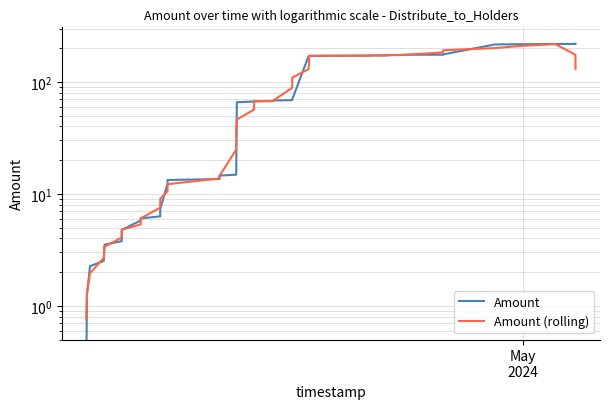

Does the chart display data point markers on the line(s)?

No